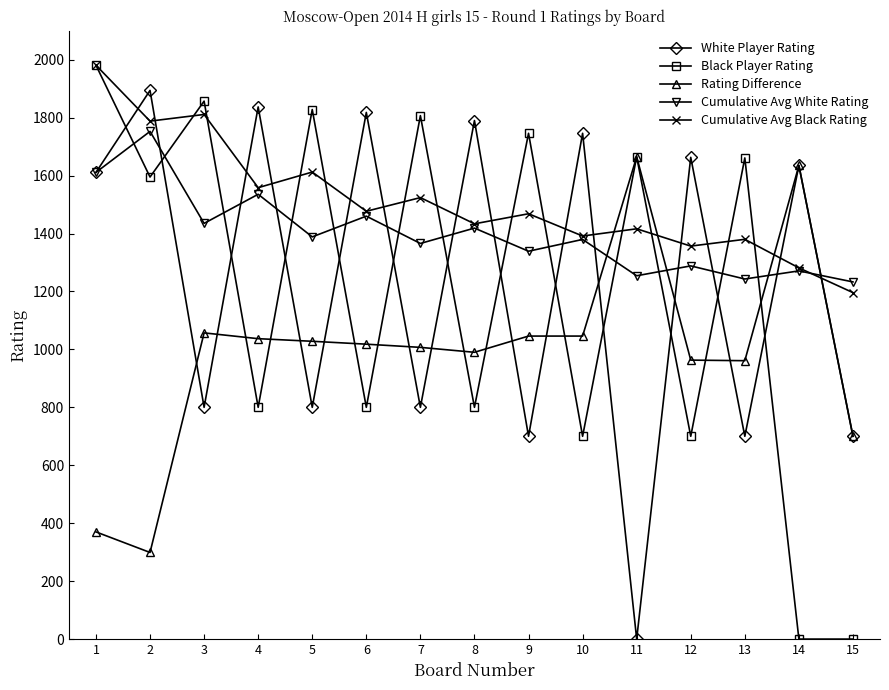

At which category does Cumulative Avg White Rating reach its first local peak?

2